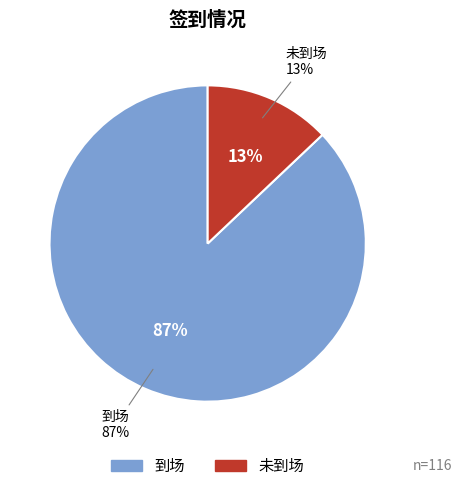

Which category has the biggest portion of the pie?

到场